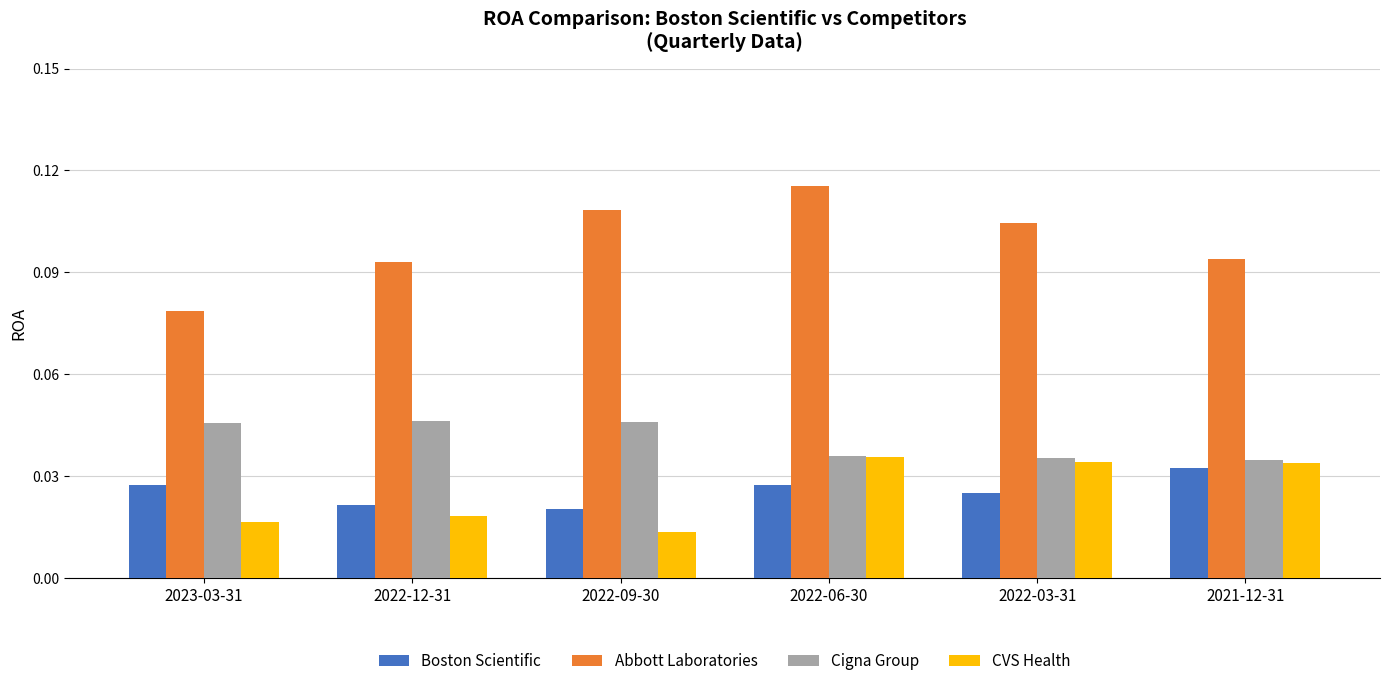

Which category has the lowest value across all series?

2022-09-30